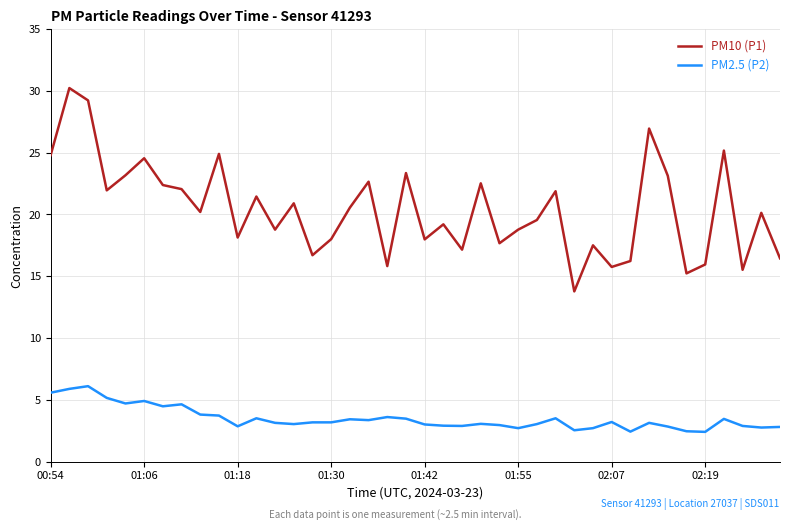

What is the difference between the maximum and minimum values in the PM10 (P1) series?

16.5